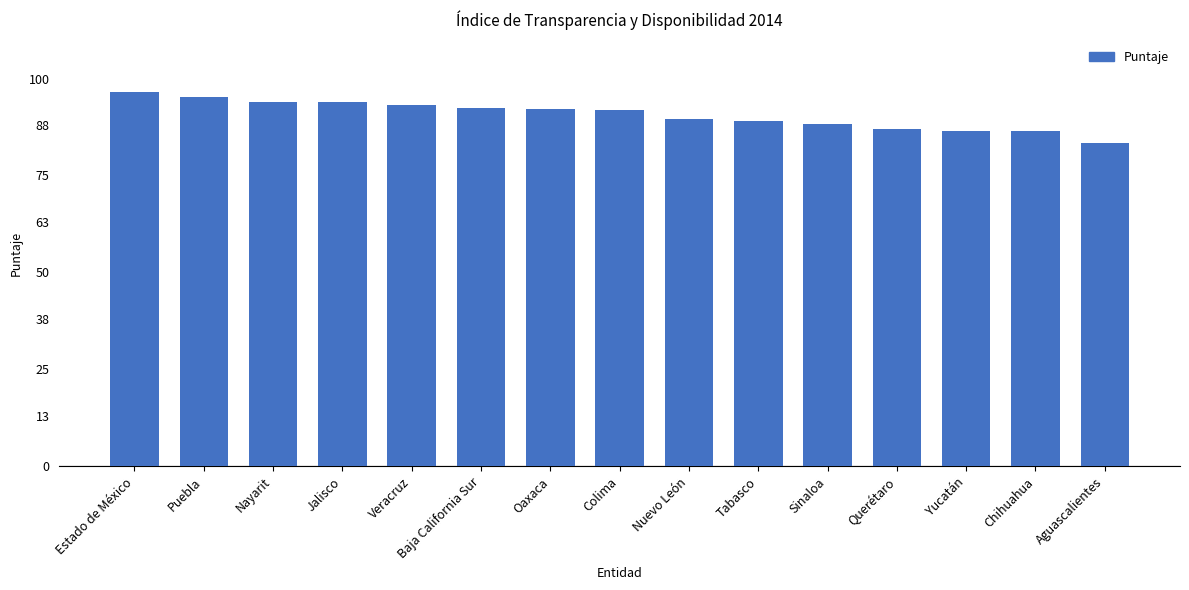

Read the value at Colima.

91.8